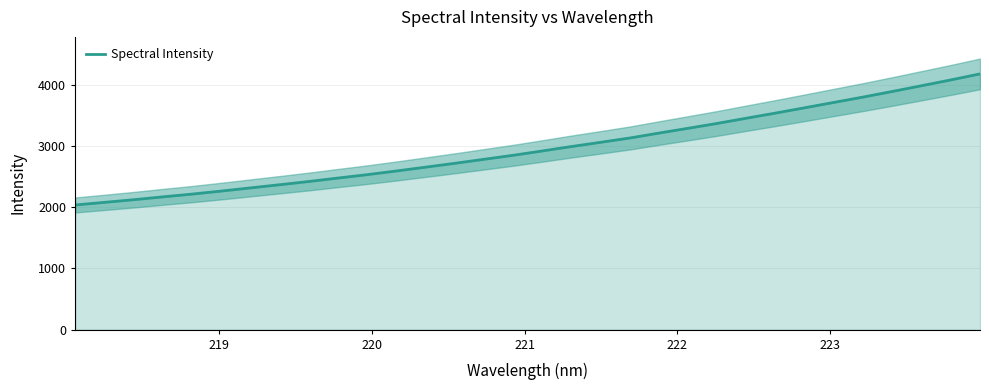

What is the highest value of the Spectral Intensity series?

4178.6